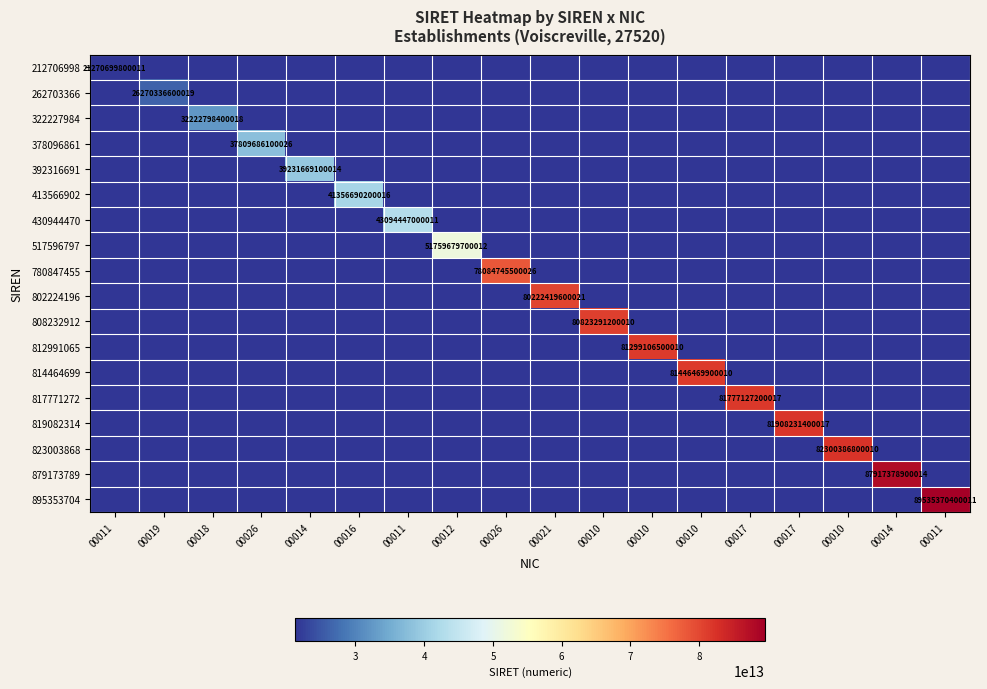

Count the number of categories in the chart.

18